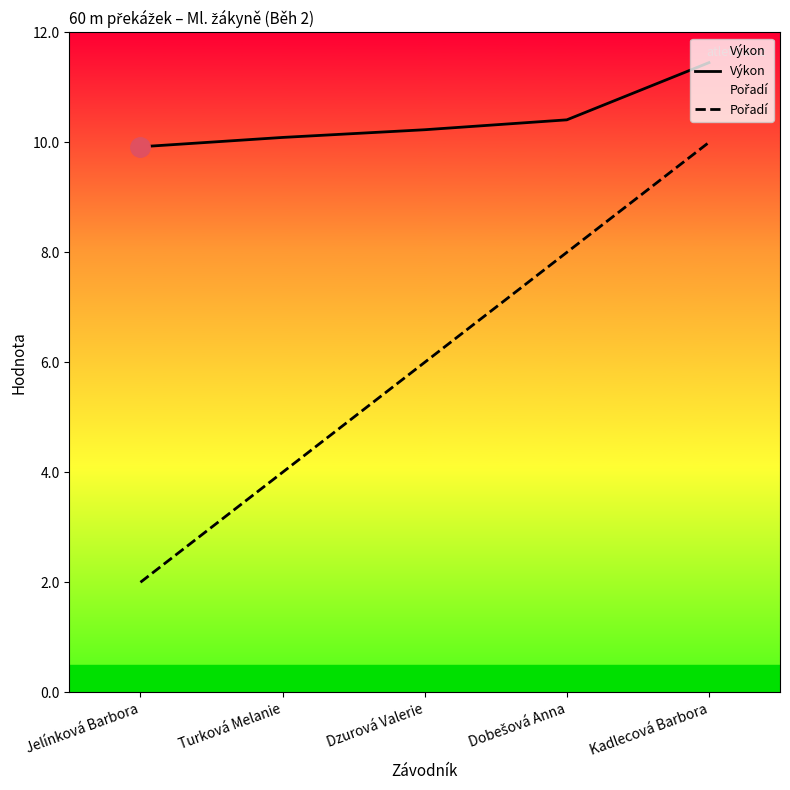

True or false: Pořadí and Výkon cross at least once.

False